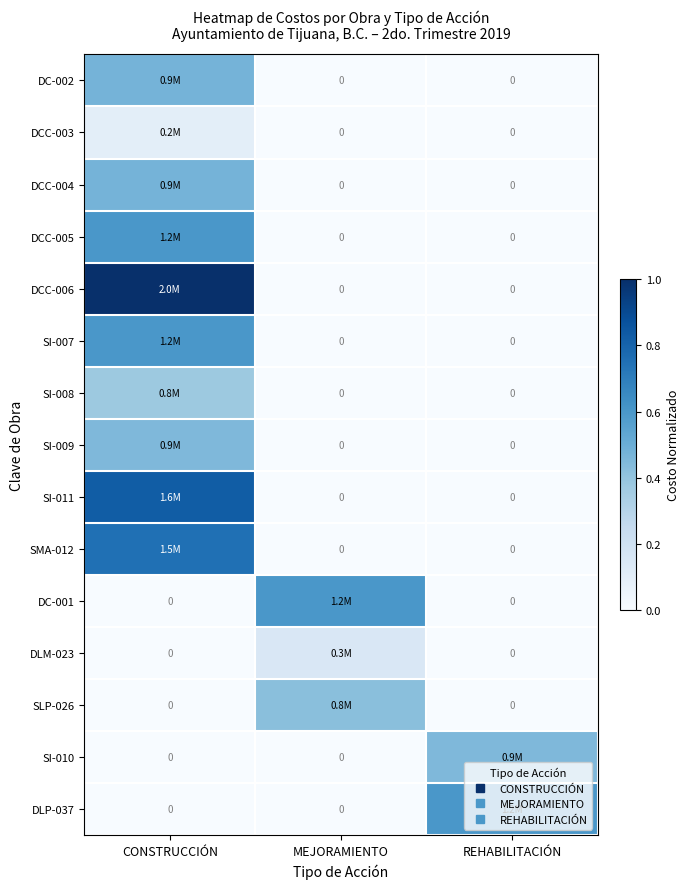

Which category has the highest value in the SI-008 series?

CONSTRUCCIÓN